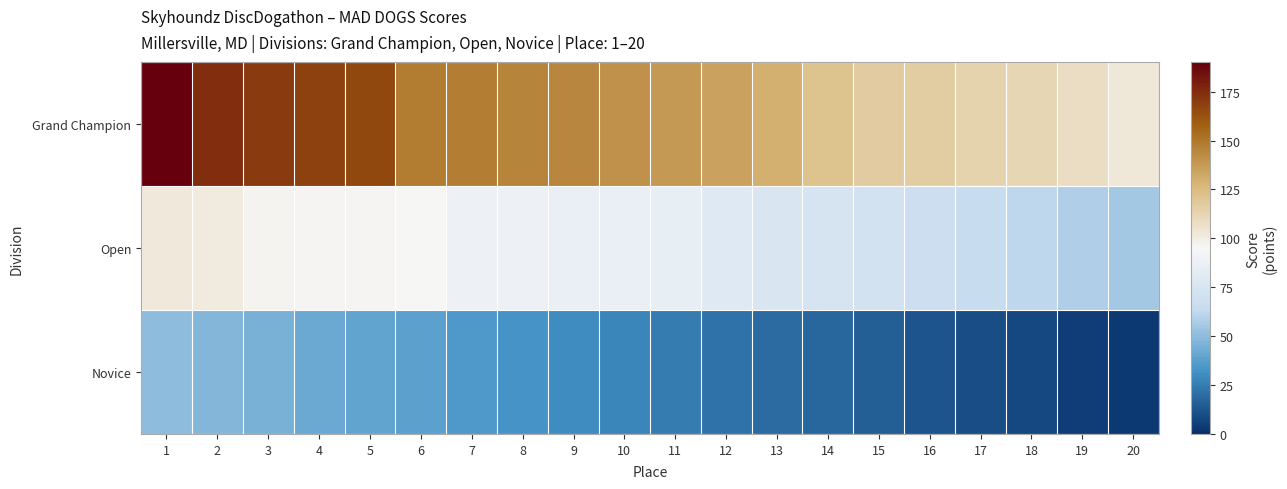

Which series has the largest range (max minus min)?

Grand Champion